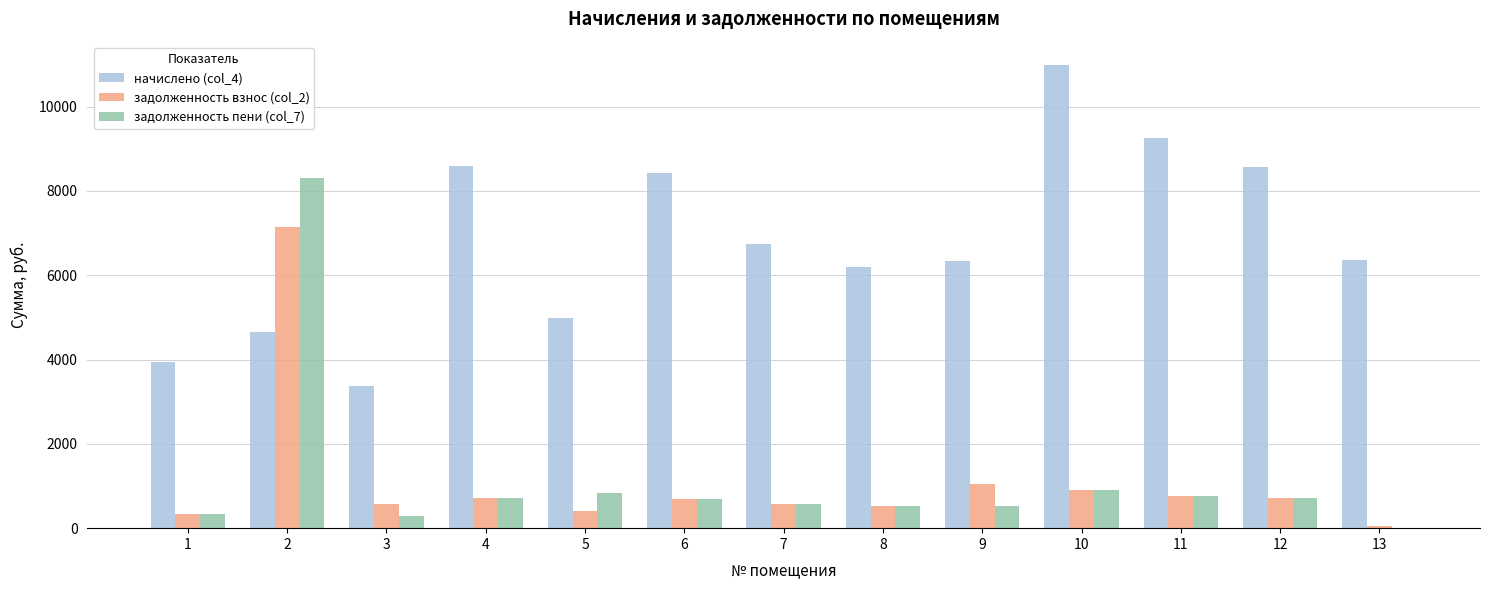

Are the bars grouped side by side (vs. stacked)?

Yes